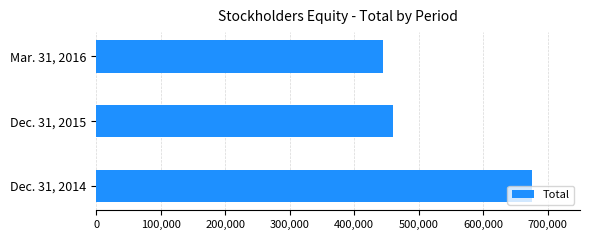

The value at Mar. 31, 2016 is 445147. True or false?

True